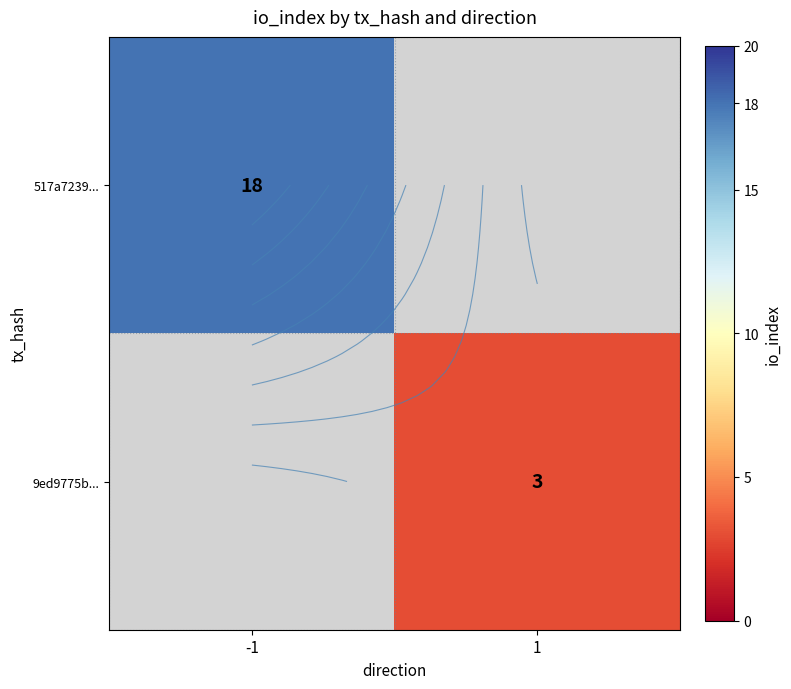

What is the minimum value shown in the chart?

3.0